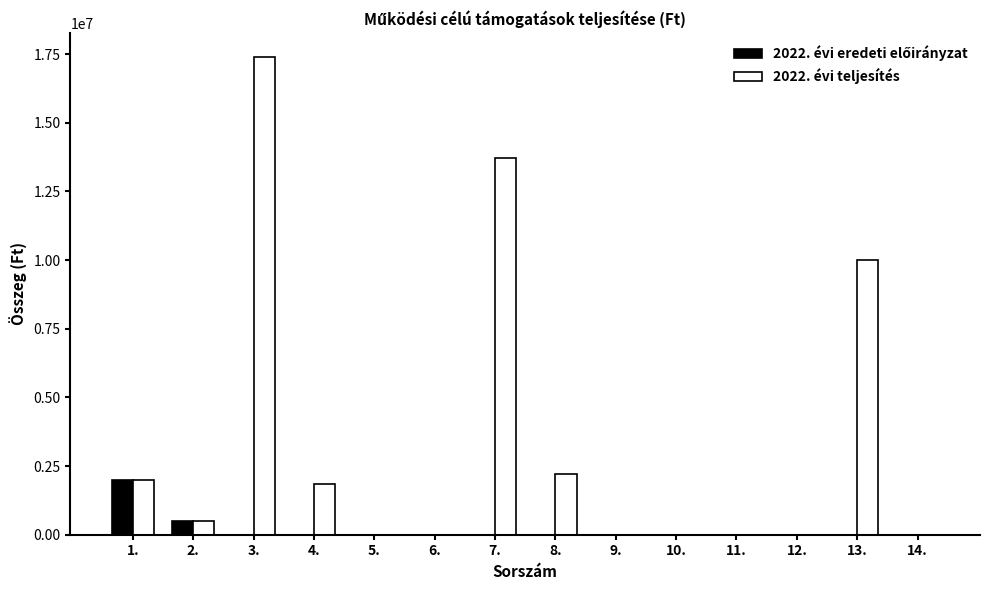

How many distinct data groups are displayed?

2